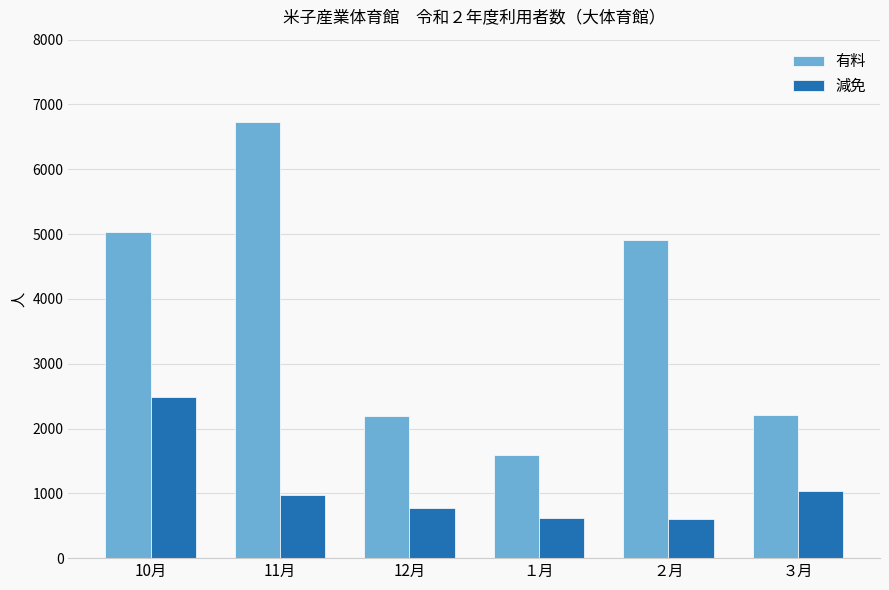

What is the value of the 減免 bar at the 4th from the left?

625